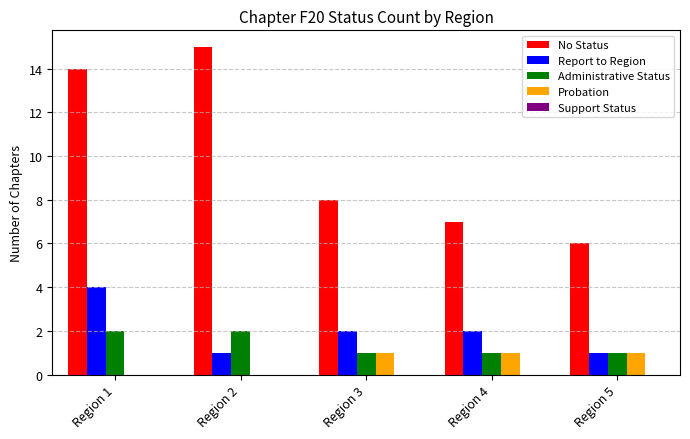

How many data points does each series have?

5